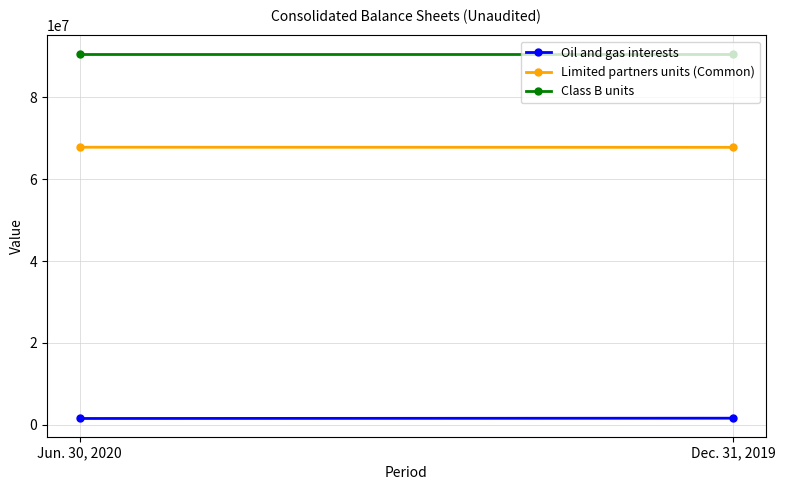

What position from the left is Dec. 31, 2019?

2